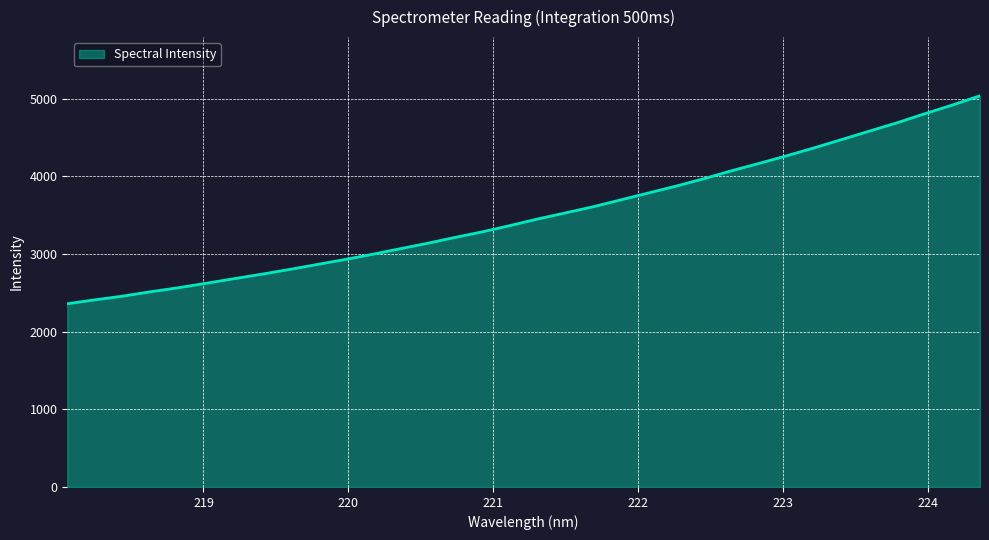

What is the greatest value displayed?

5035.5